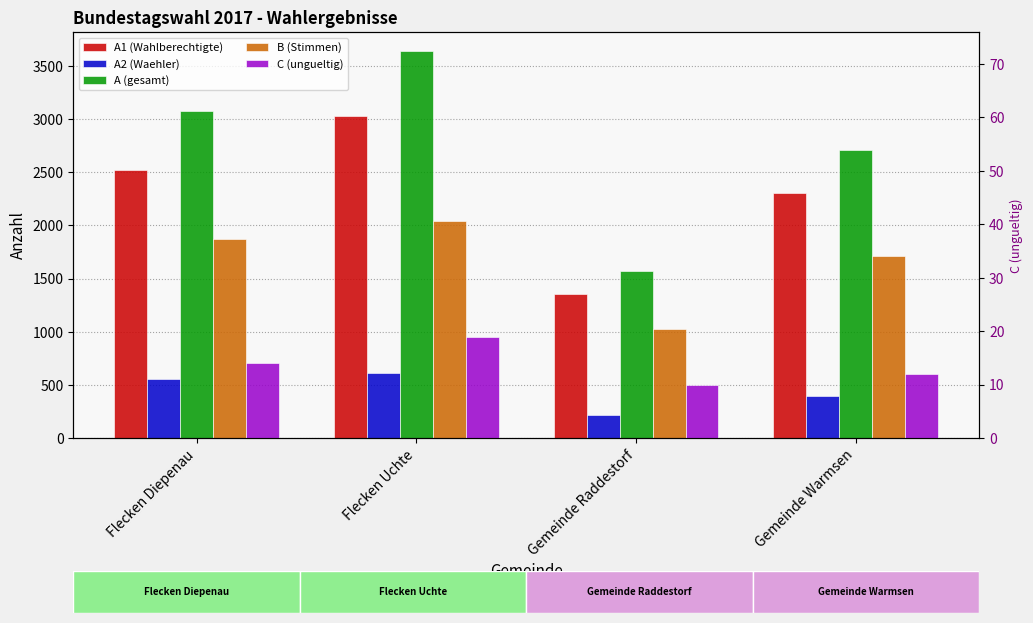

What is the difference between the maximum and minimum values in the A (gesamt) series?

2067